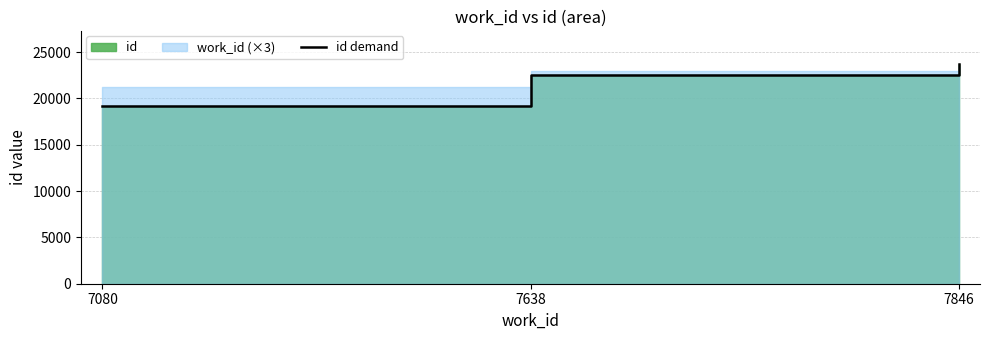

What is the change in value from 7080 to 7846?

+4553